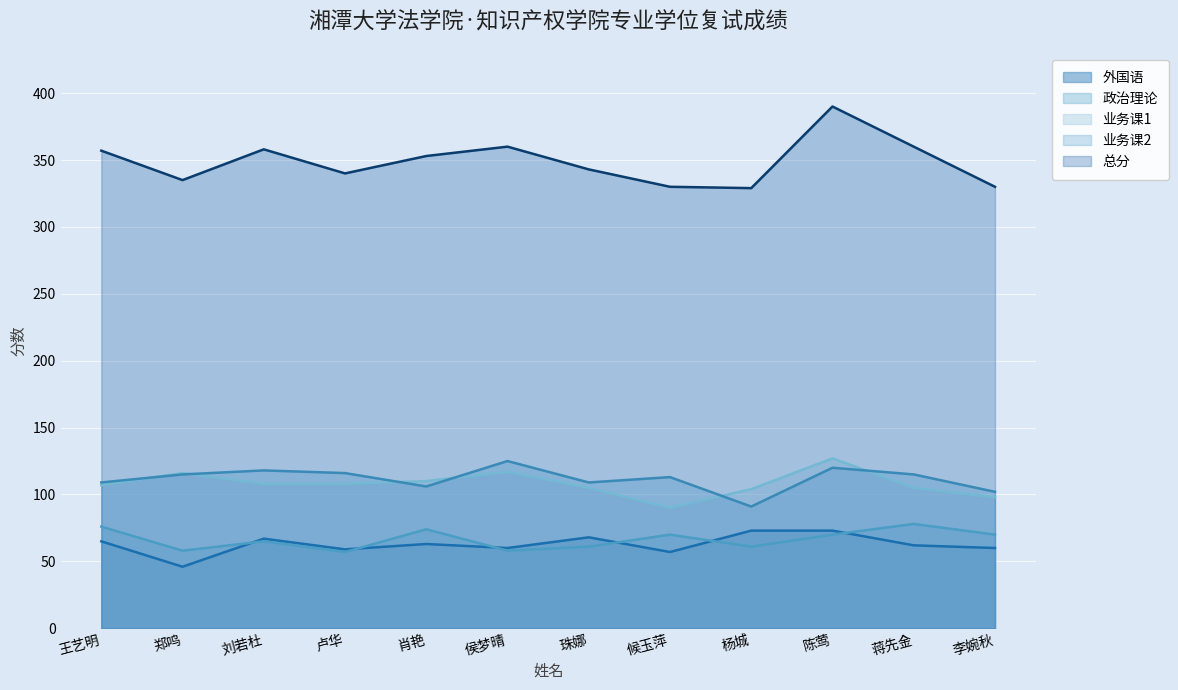

How many values in the 业务课1 series exceed 108?

4